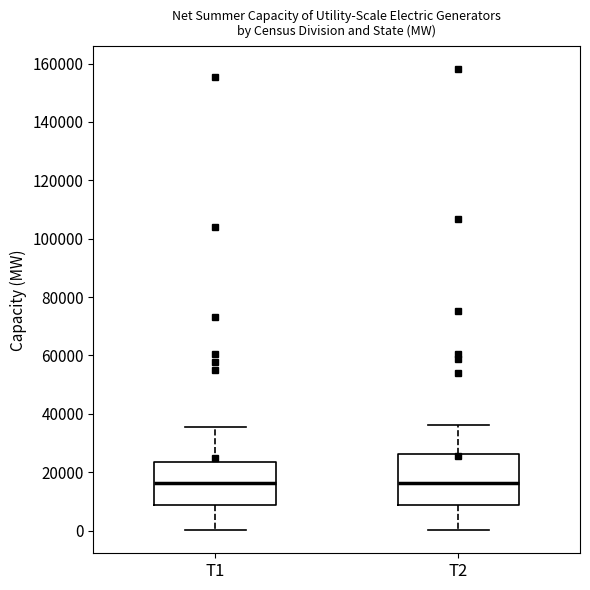

Reading left to right, read every box against the y-axis: the position of its median line, the range the box covers, and the ends of its whiskers. The values are not printed on the chart, so give them approximately, as read against the axis.

T1: median 16000, box 8000 to 24000, whiskers 0 to 36000
T2: median 16000, box 8000 to 26000, whiskers 0 to 36000